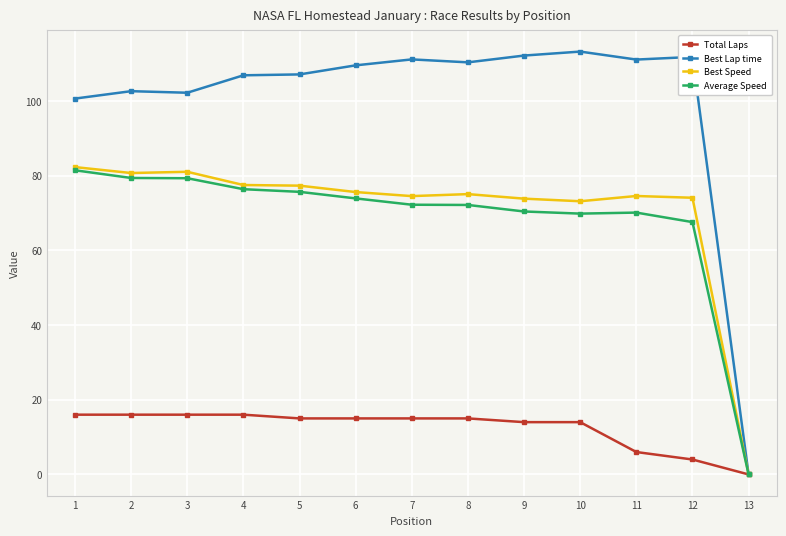

Which series has the widest spread of values?

Best Lap time